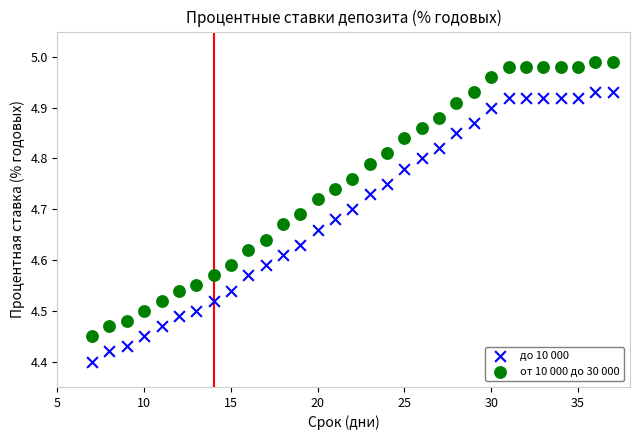

Across all data points, what is the range of Y values (max minus min)?

0.6